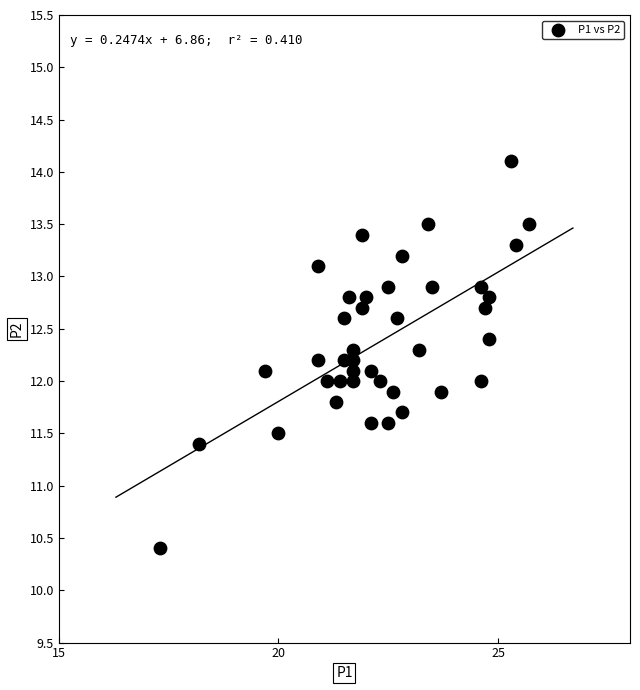

What is the range of X values (max minus min)?

8.4